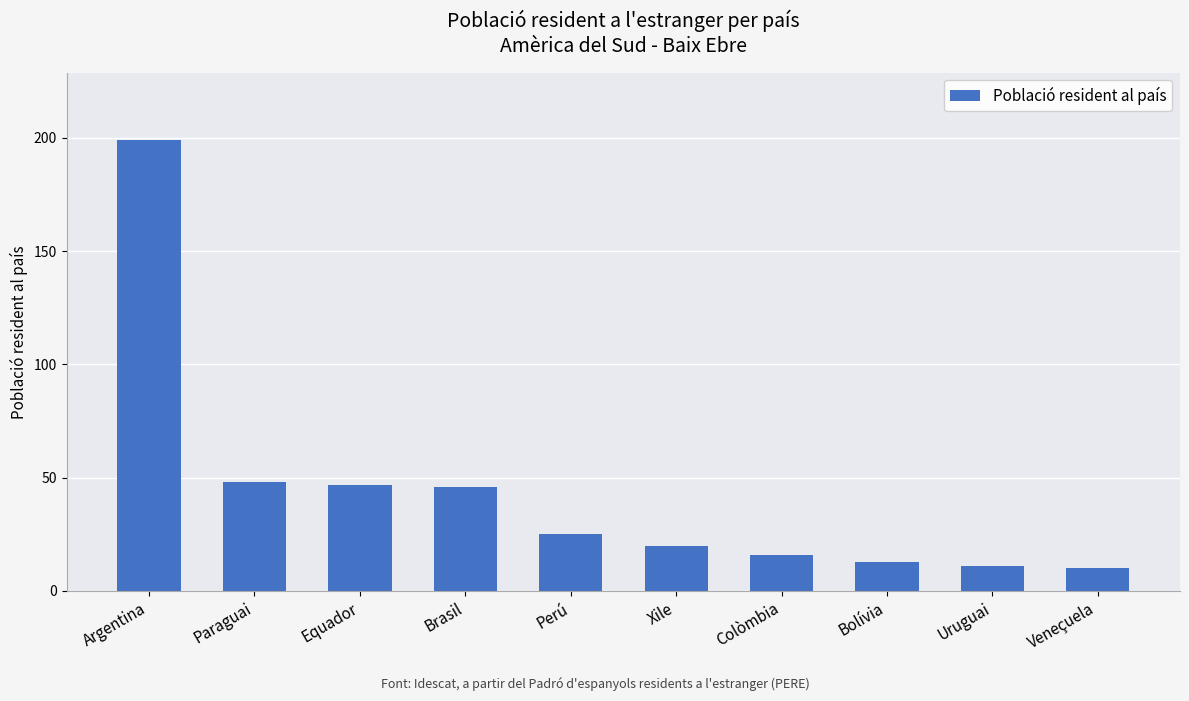

What is the value of the 6th bar from the left?

20